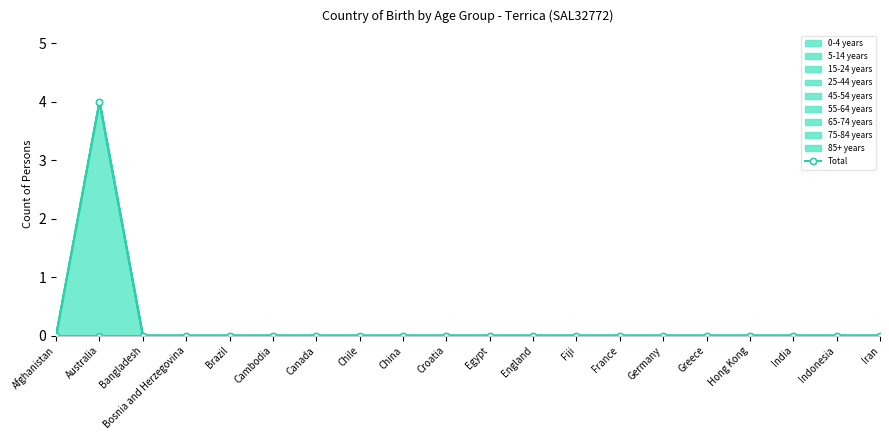

How many points are higher than both their immediate neighbors (excluding endpoints)?

1